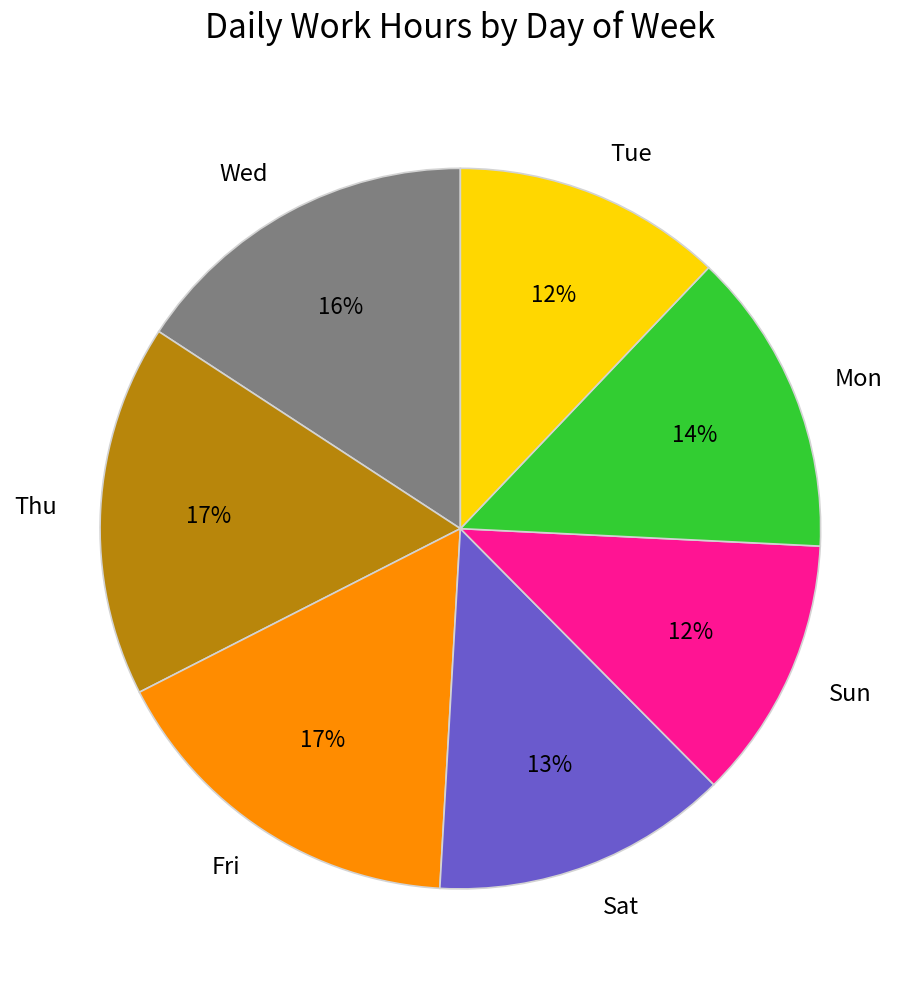

To the nearest percent, what is the average slice percentage?

14%